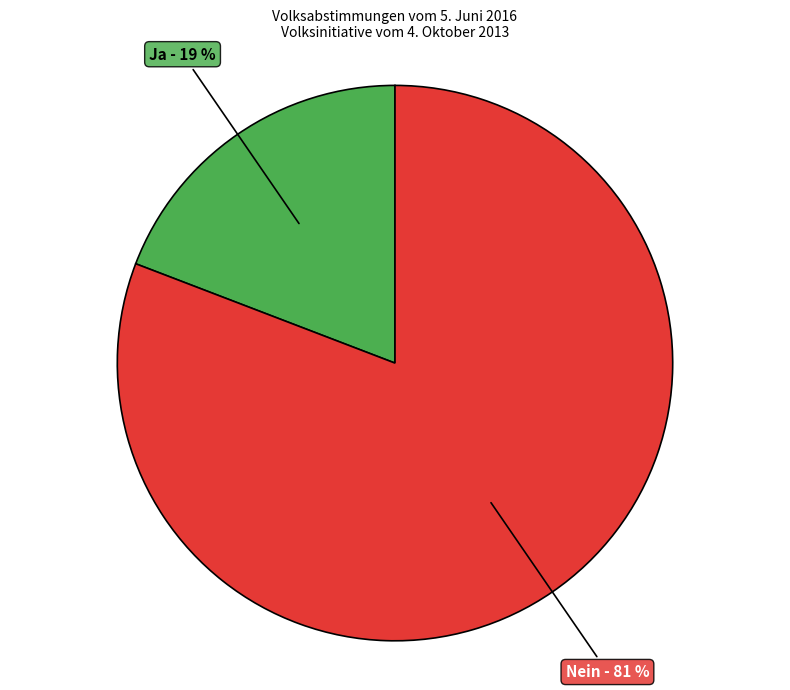

Which category has the smallest portion of the pie?

Ja